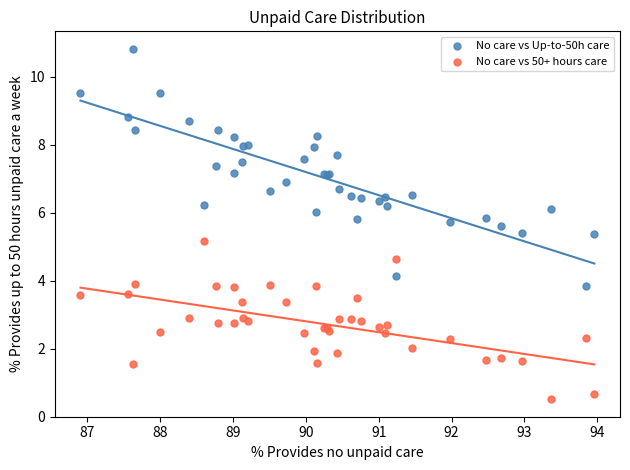

Which series reaches the minimum Y coordinate?

No care vs 50+ hours care